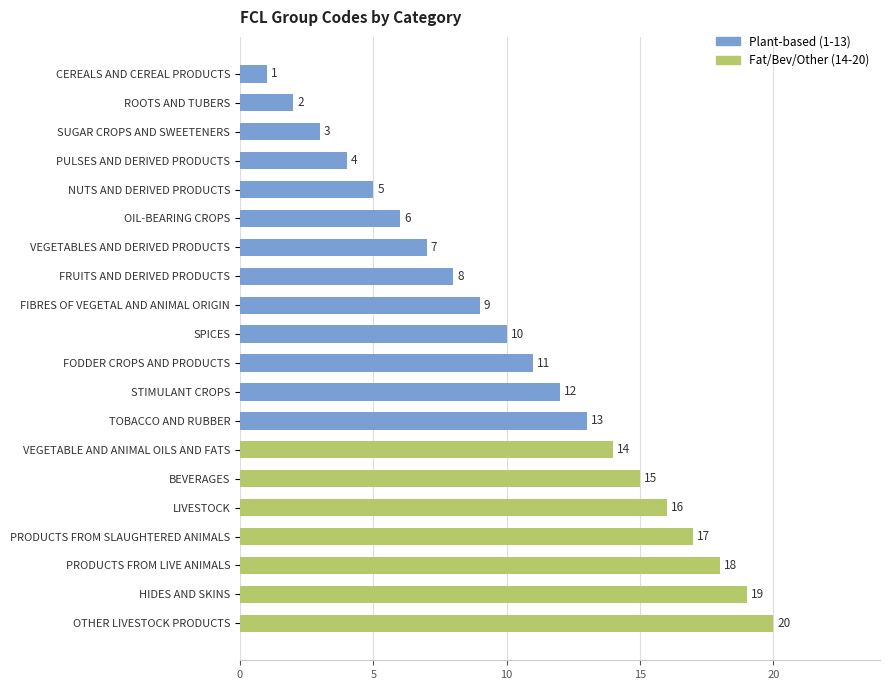

Rank the categories by value from lowest to highest.

CEREALS AND CEREAL PRODUCTS, ROOTS AND TUBERS, SUGAR CROPS AND SWEETENERS, PULSES AND DERIVED PRODUCTS, NUTS AND DERIVED PRODUCTS, OIL-BEARING CROPS, VEGETABLES AND DERIVED PRODUCTS, FRUITS AND DERIVED PRODUCTS, FIBRES OF VEGETAL AND ANIMAL ORIGIN, SPICES, FODDER CROPS AND PRODUCTS, STIMULANT CROPS, TOBACCO AND RUBBER, VEGETABLE AND ANIMAL OILS AND FATS, BEVERAGES, LIVESTOCK, PRODUCTS FROM SLAUGHTERED ANIMALS, PRODUCTS FROM LIVE ANIMALS, HIDES AND SKINS, OTHER LIVESTOCK PRODUCTS